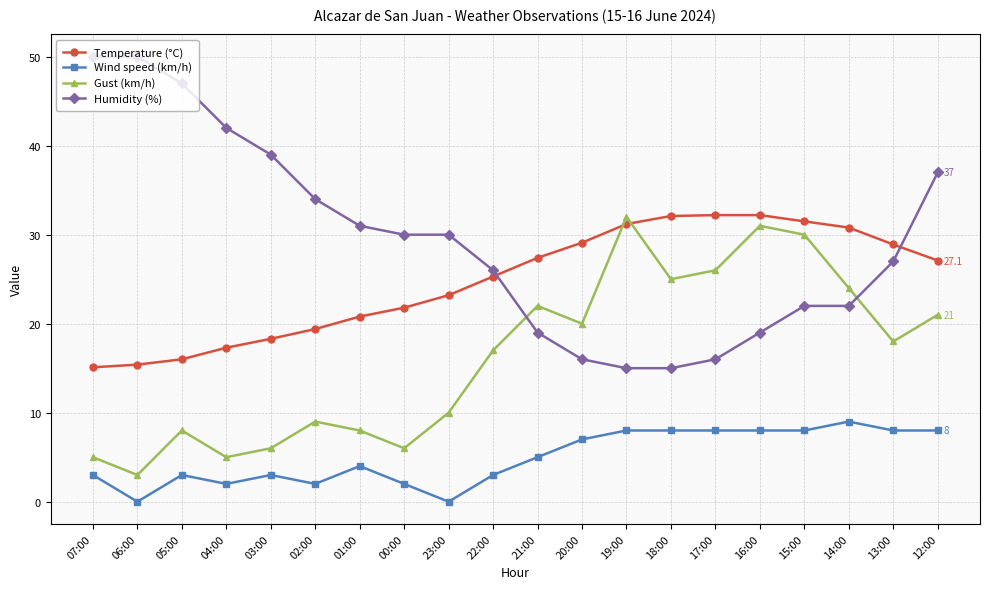

What is the spread (max minus min) of values at 05:00?

44.0